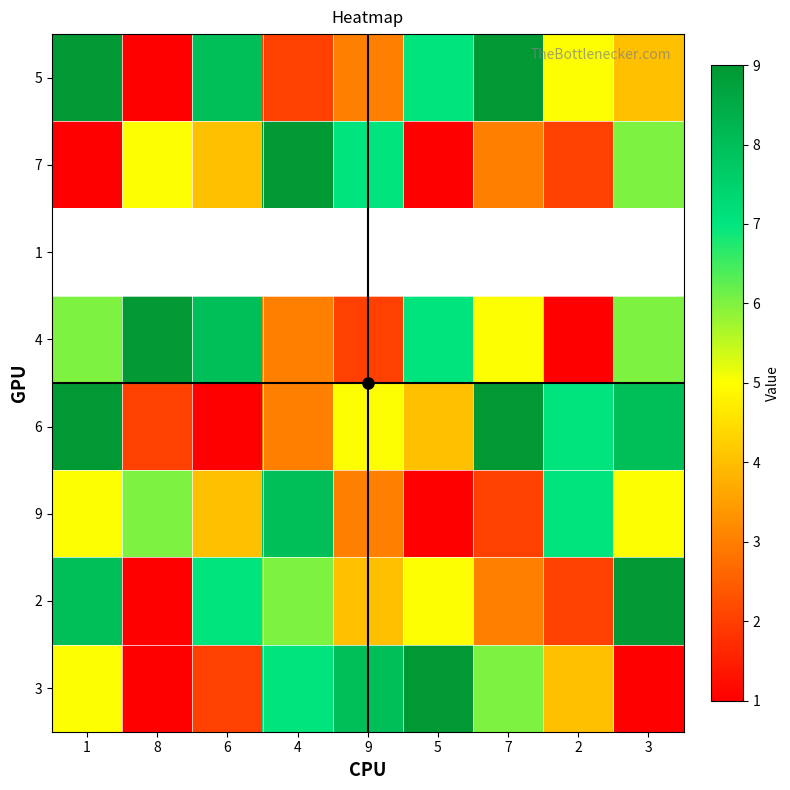

The 6 series shows 1.0 at 6. True or false?

True